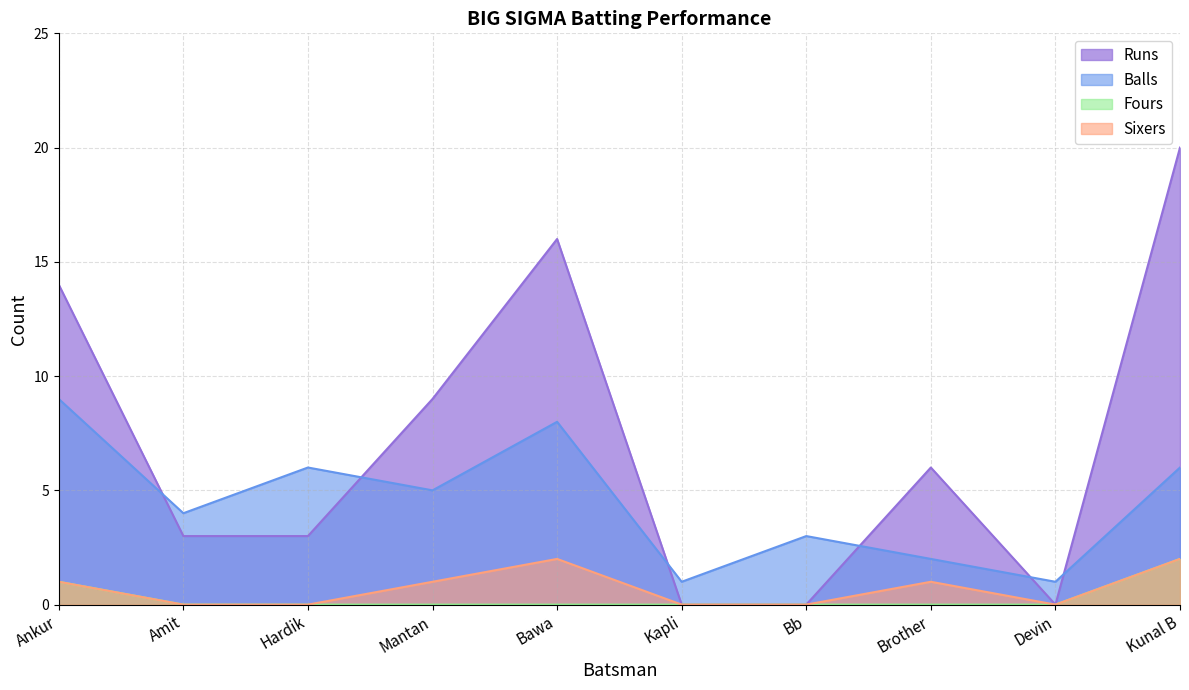

What is the difference between the second highest and second lowest values in the Balls series?

7